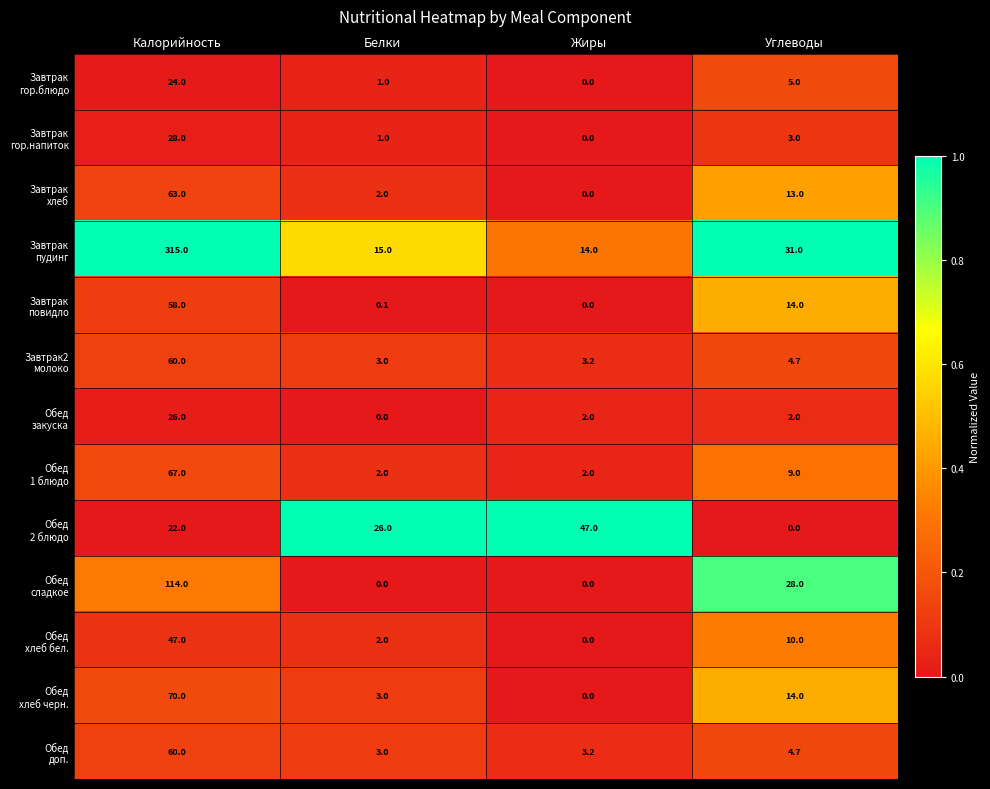

What is the spread (max minus min) of values at Жиры?

47.0